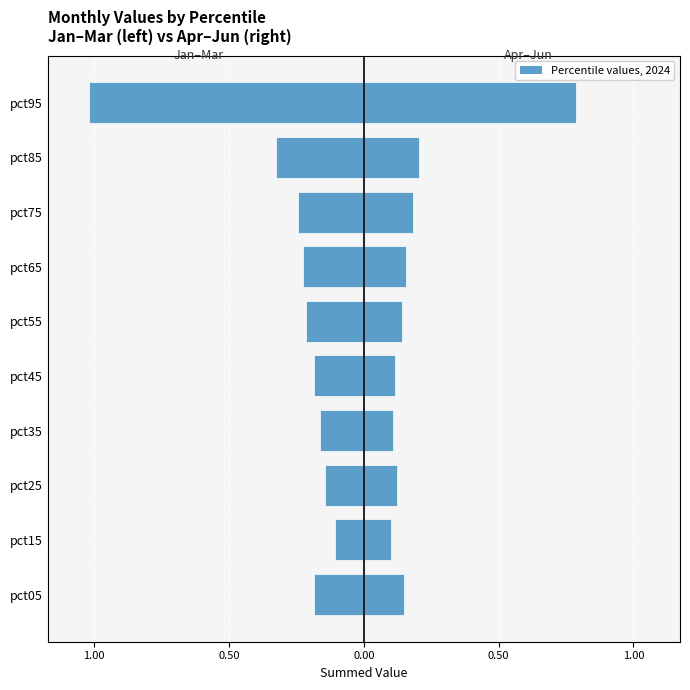

The Jan–Mar (left) series shows -0.3 at pct55. True or false?

False